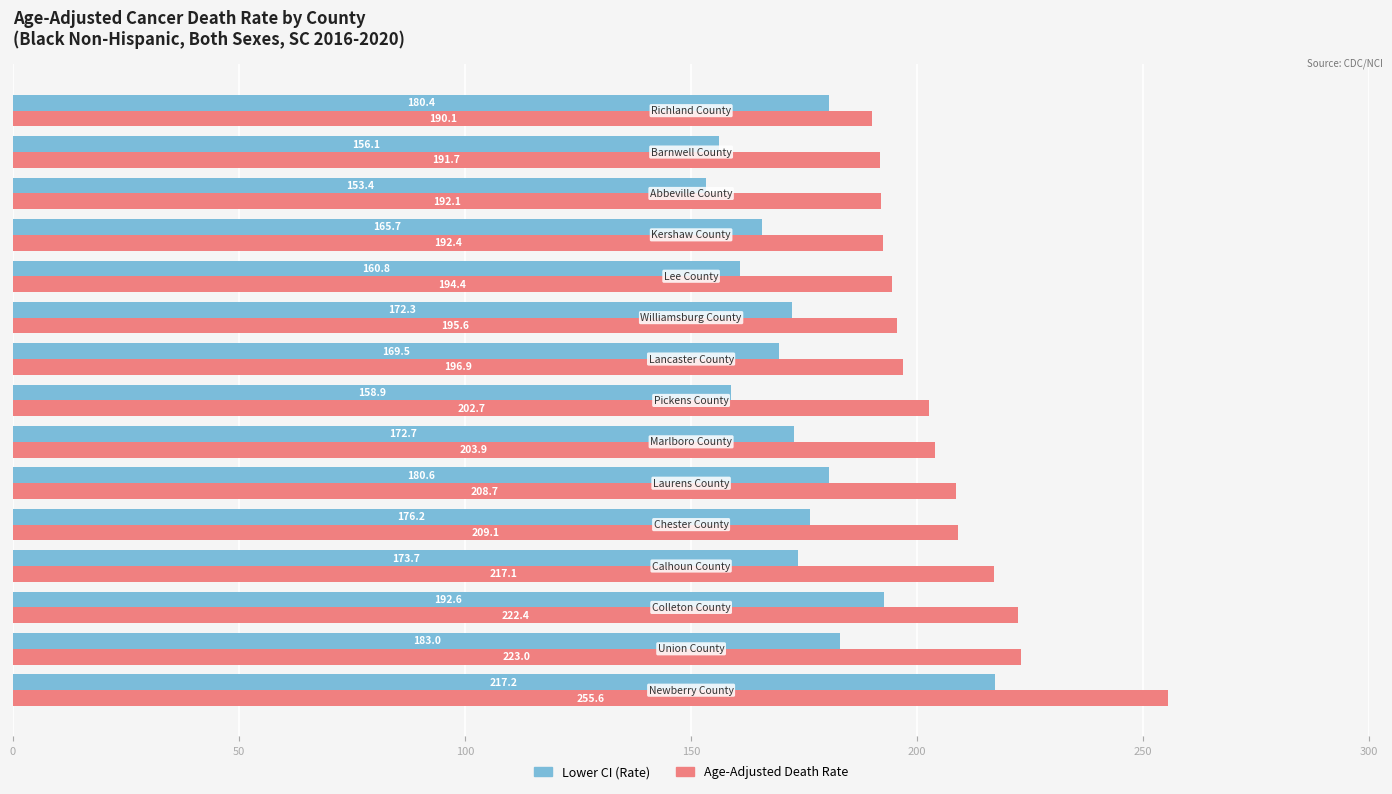

At how many categories does at least one series exceed 175?

15